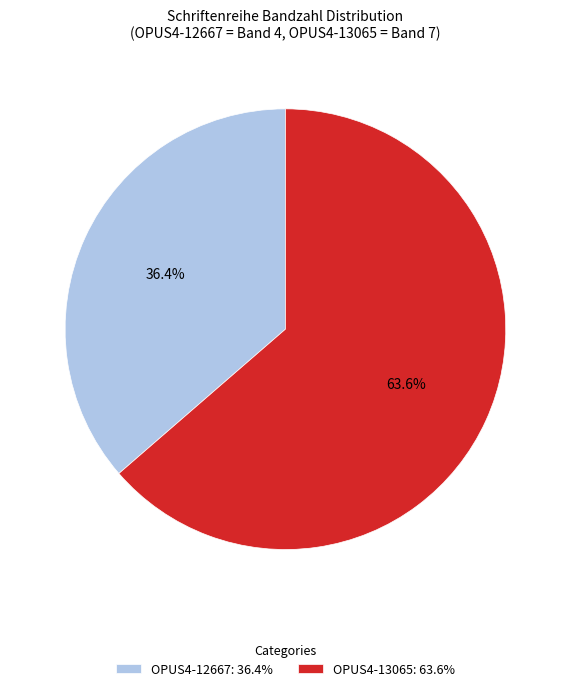

Is it true that OPUS4-13065 is 51% of the pie?

False